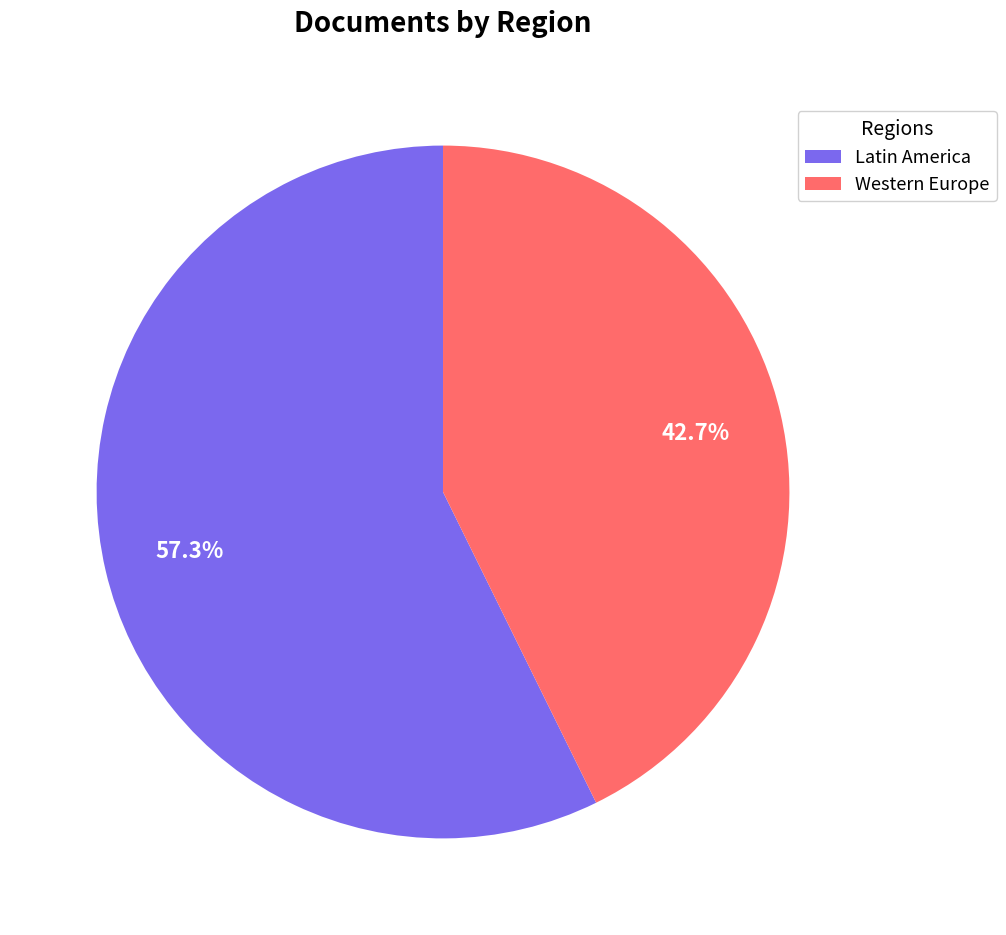

Which has a higher value, Western Europe or Latin America?

Latin America